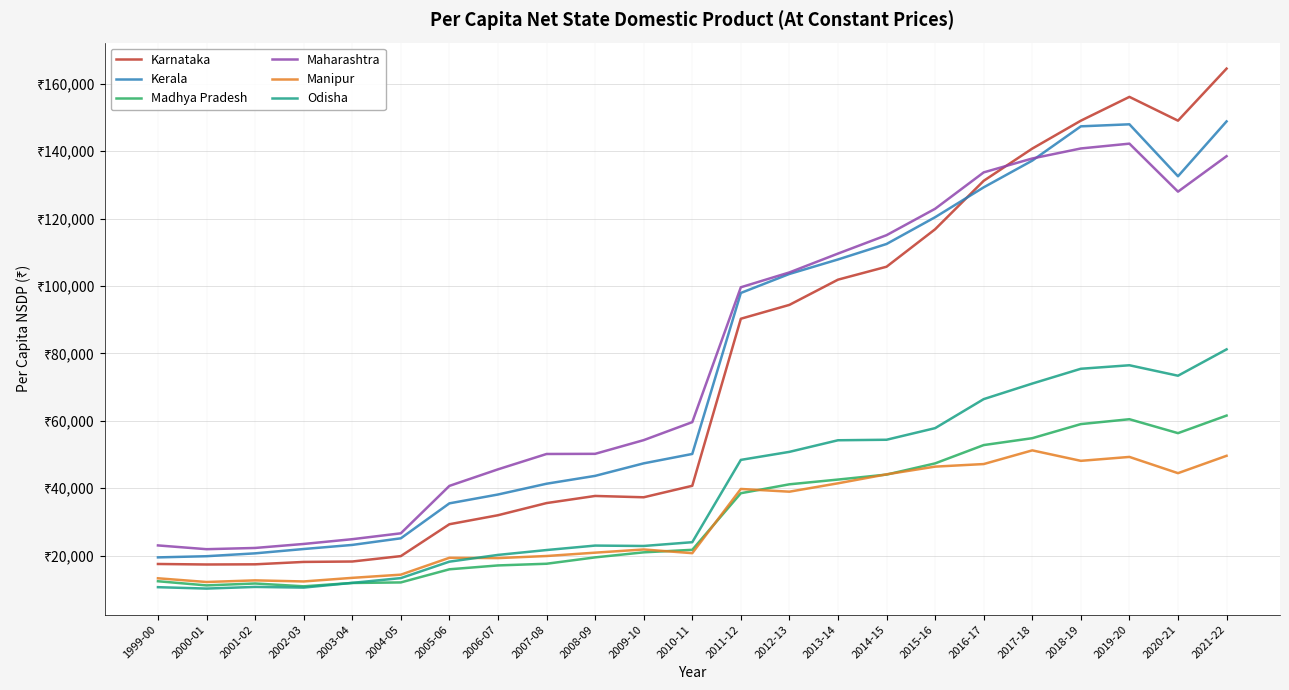

Does the chart have visible grid lines?

Yes